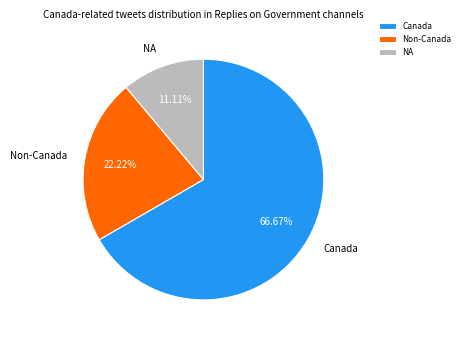

Which slice is the smallest?

NA